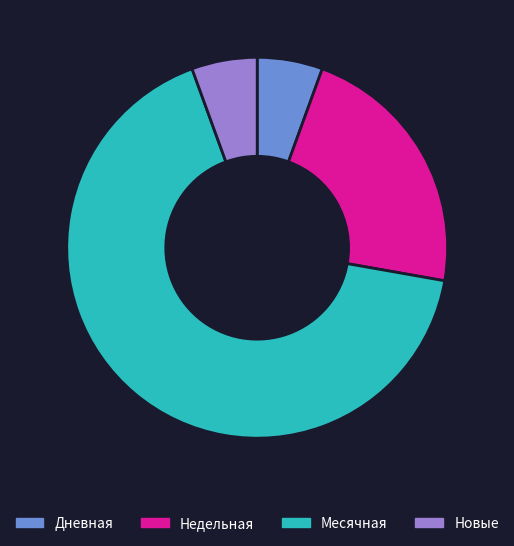

Combined, do Дневная and Новые account for over 50%?

No